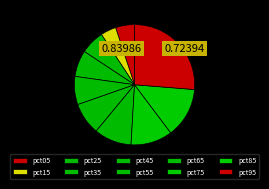

How many segments does this pie chart have?

10